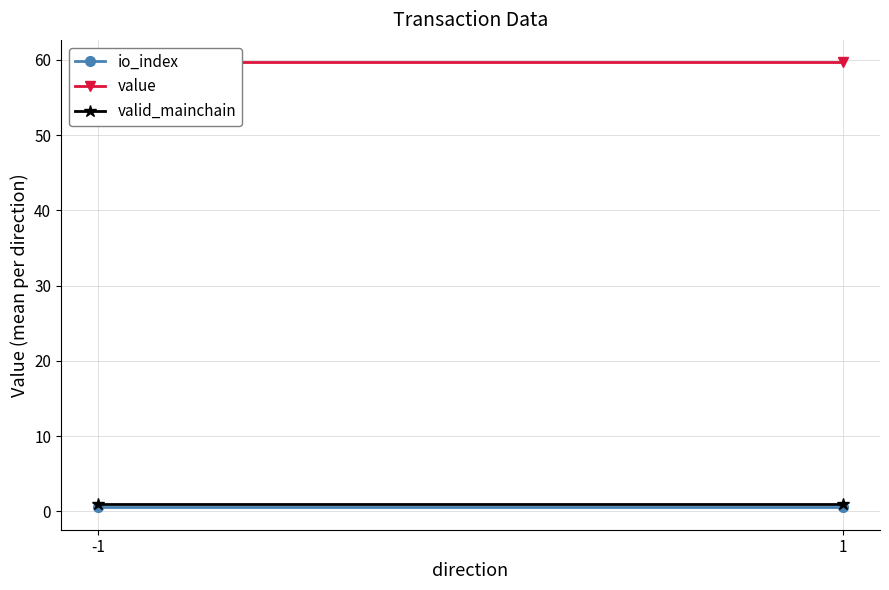

The value of valid_mainchain at -1 is 0.3. True or false?

False